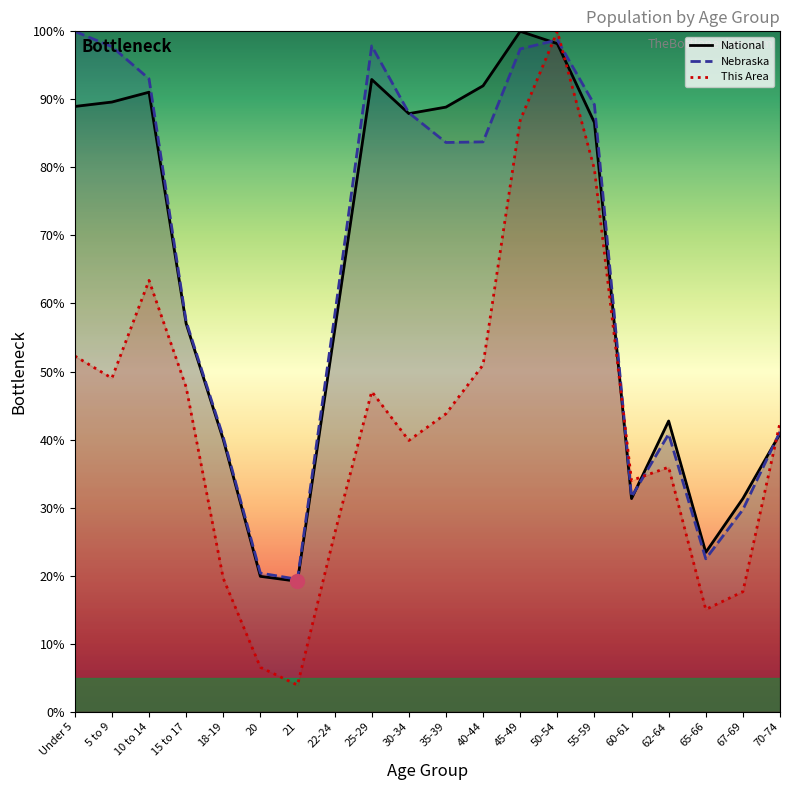

The National series shows 156.5 at Under 5. True or false?

False